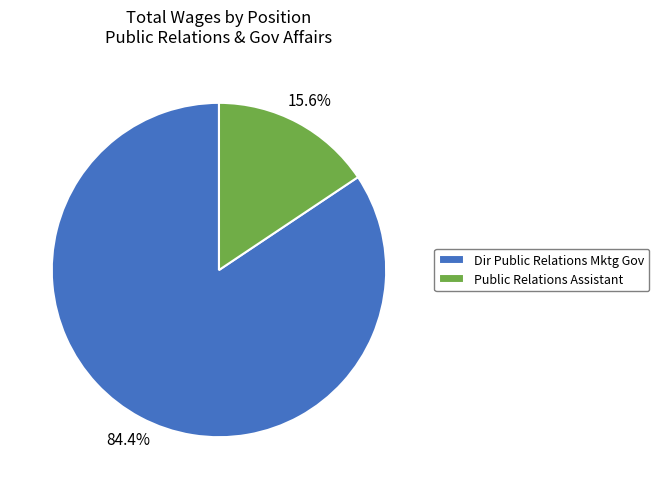

Is it true that Public Relations Assistant is 16% of the pie?

True